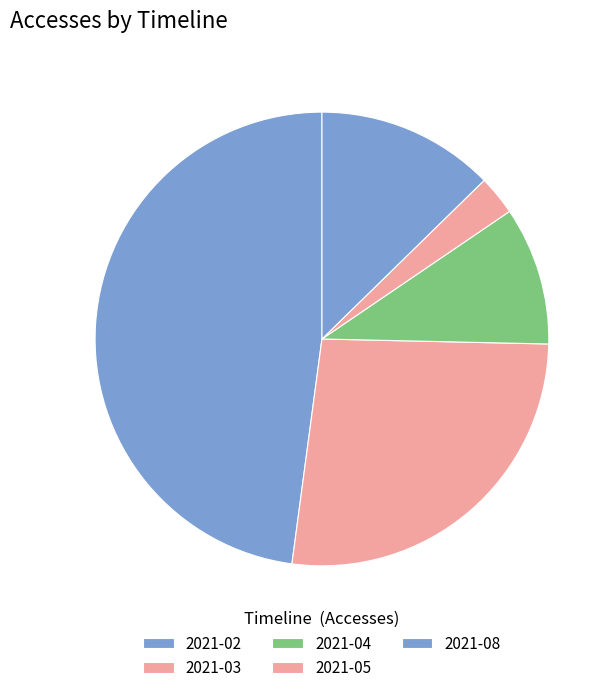

How much of the chart is everything except 2021-05?

97.2%